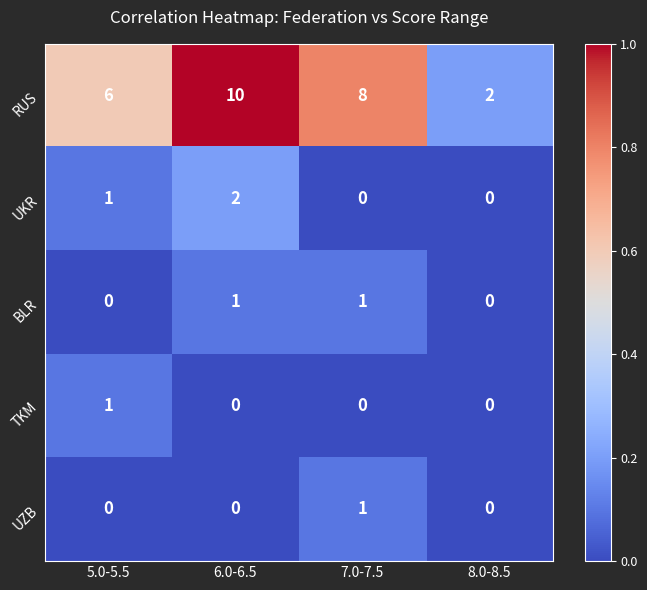

At how many categories does at least one series exceed 0?

4